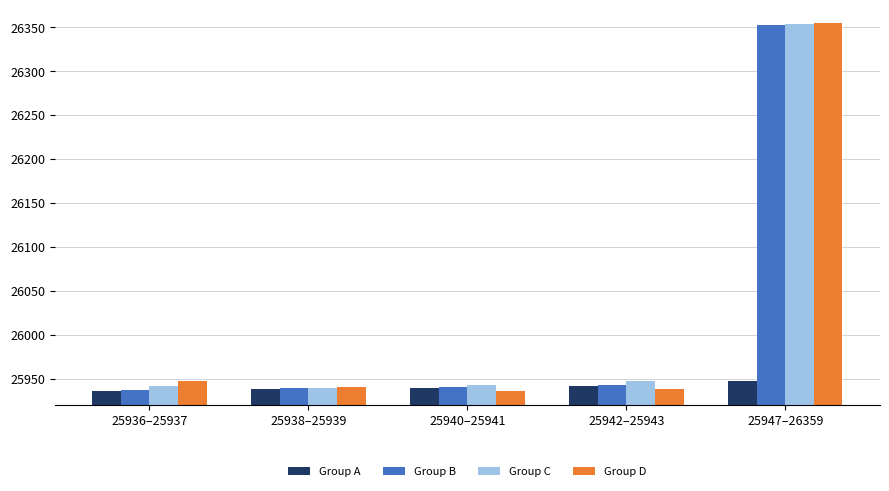

Where is Group B nearest to the value 26145?

25942–25943